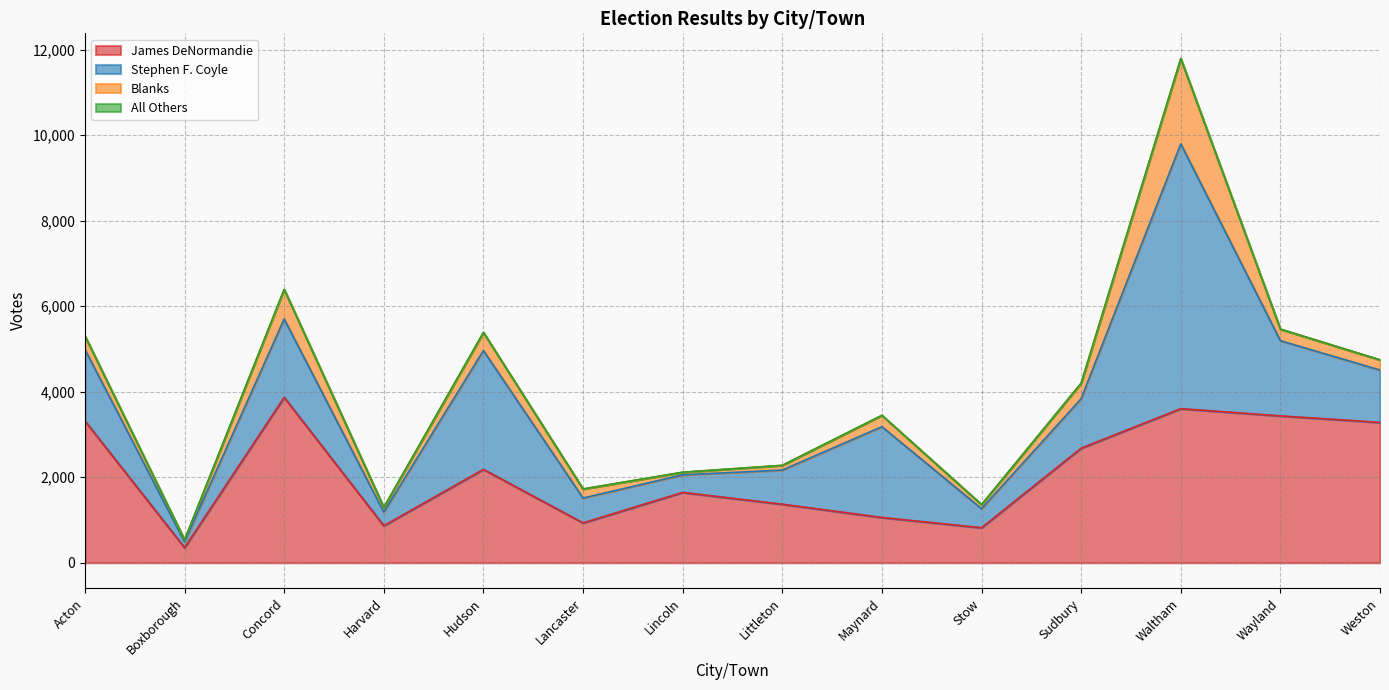

Is the value of Stephen F. Coyle at Lincoln greater than the value of All Others at Hudson?

Yes